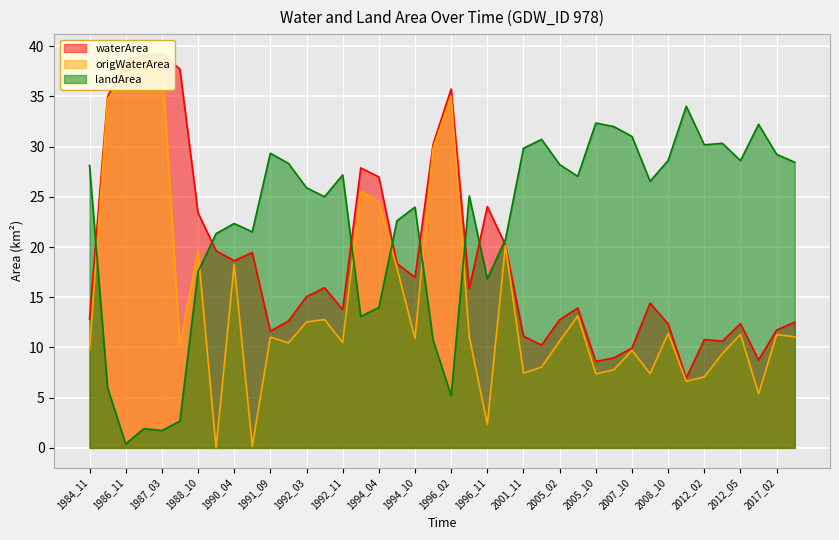

Which category has the highest value in the waterArea series?

1987_03